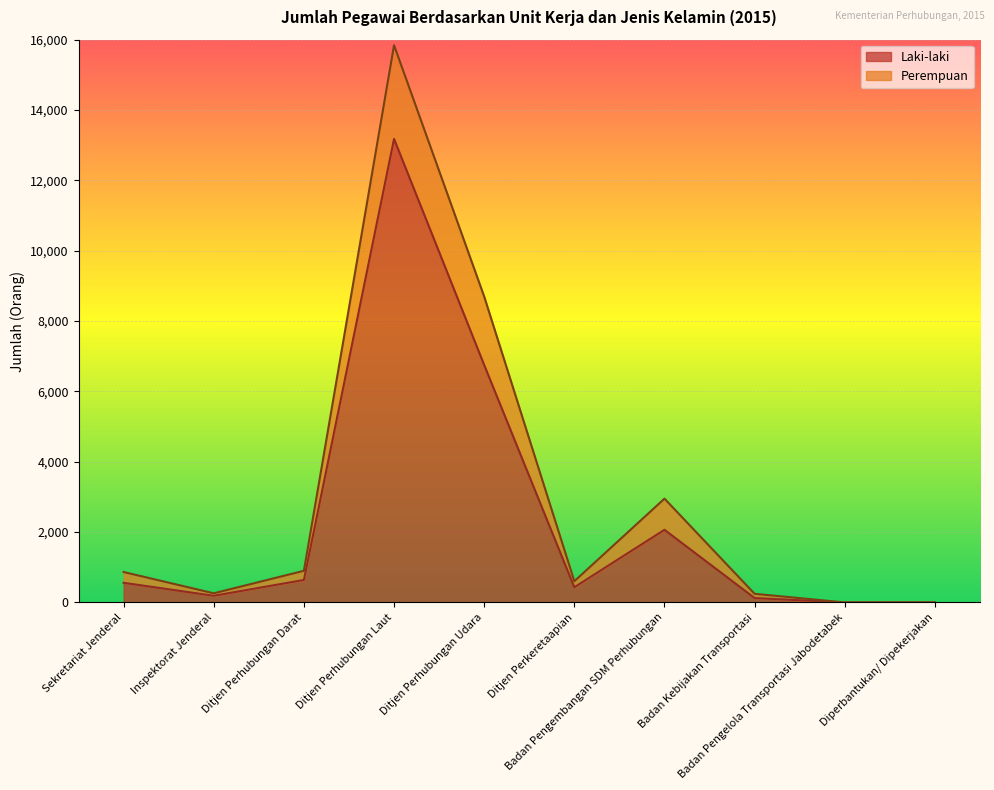

The value of Perempuan at Badan Kebijakan Transportasi is 245. True or false?

True